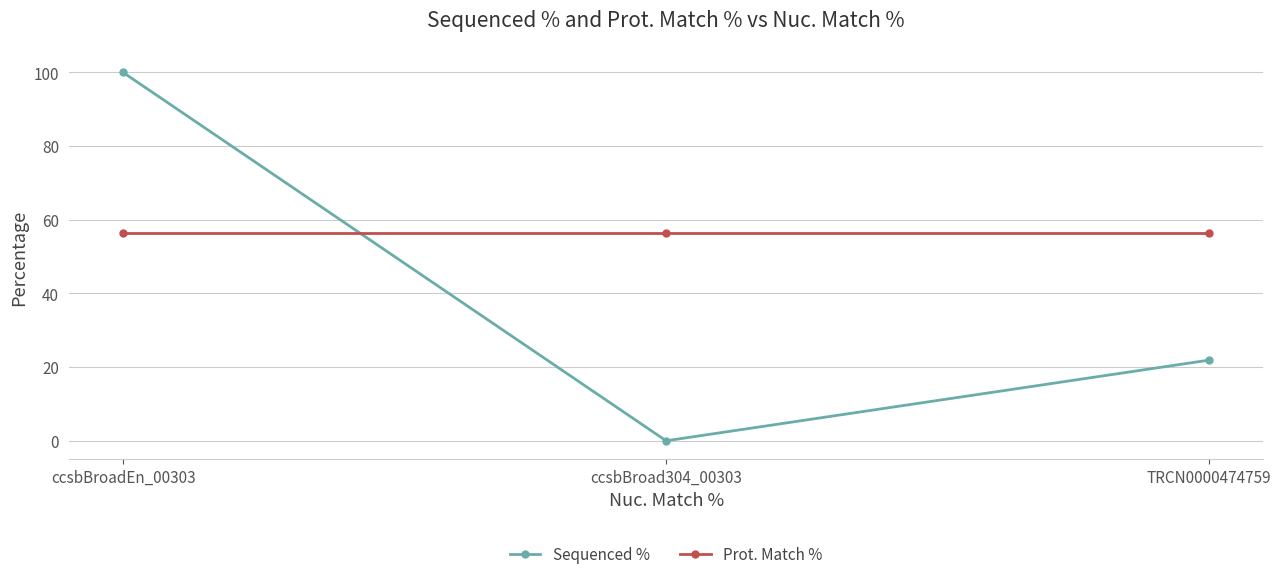

At which category does the chart reach its minimum across all series?

ccsbBroad304_00303